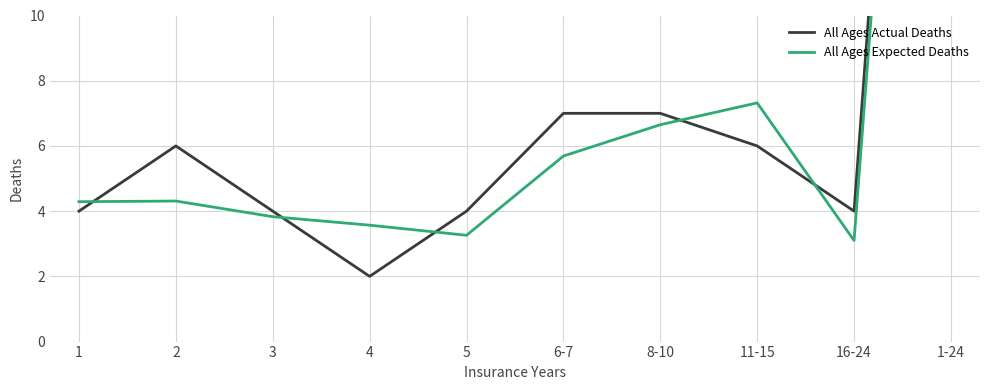

True or false: All Ages Expected Deaths and All Ages Actual Deaths intersect in this chart.

True